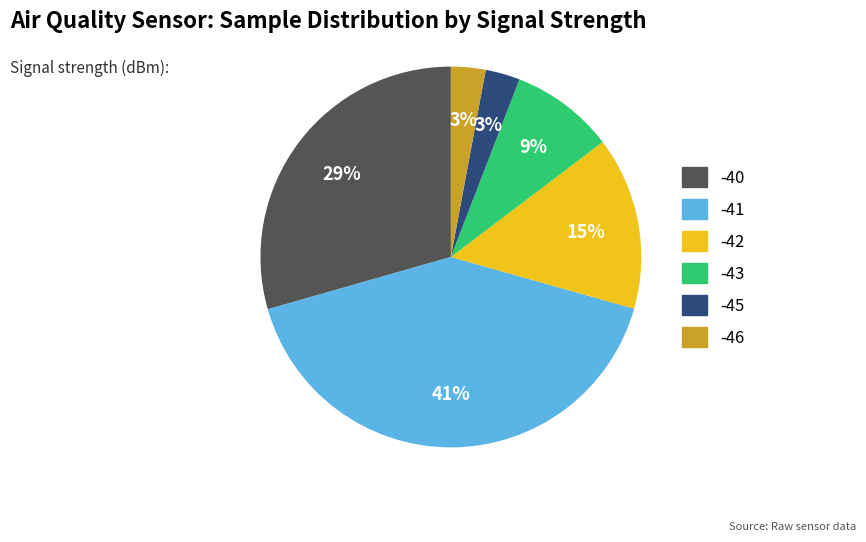

Is there a majority slice in this chart?

No